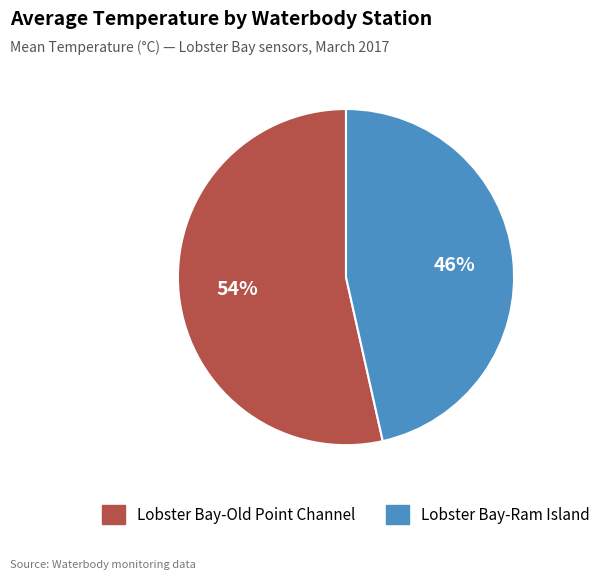

What is the smallest slice in the pie chart?

Lobster Bay-Ram Island